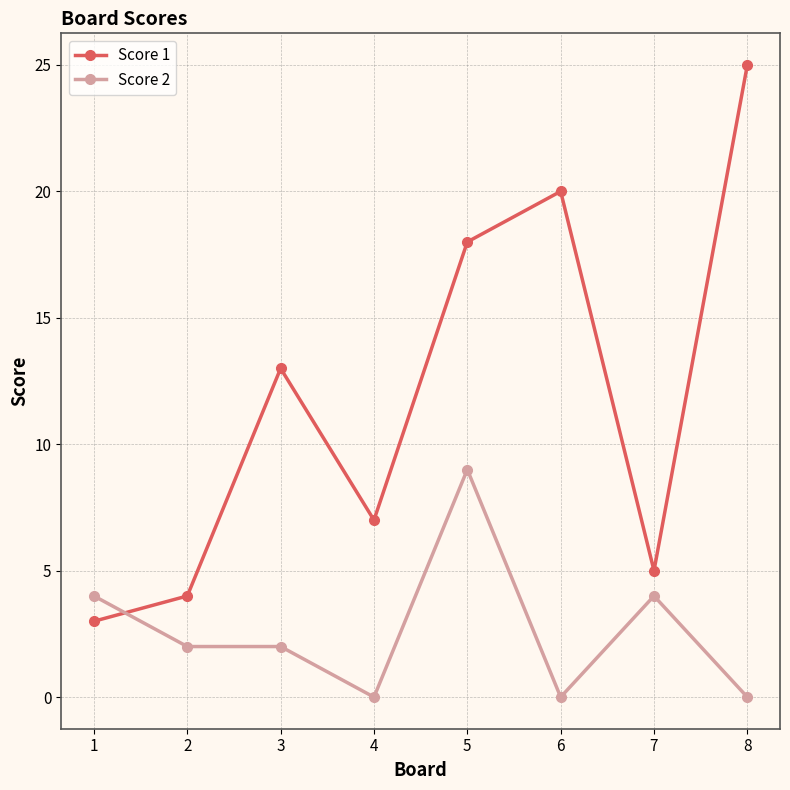

How many data points does each series have?

8